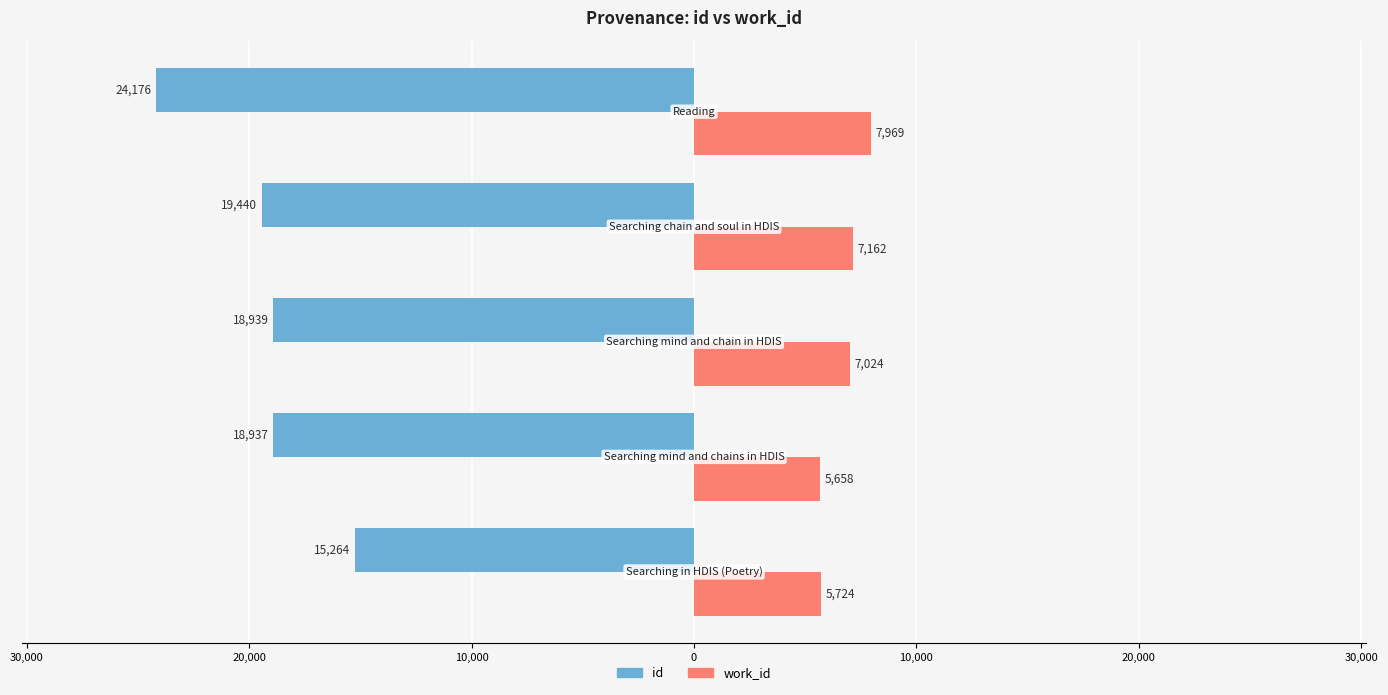

What are all the series names shown in the legend?

id, work_id